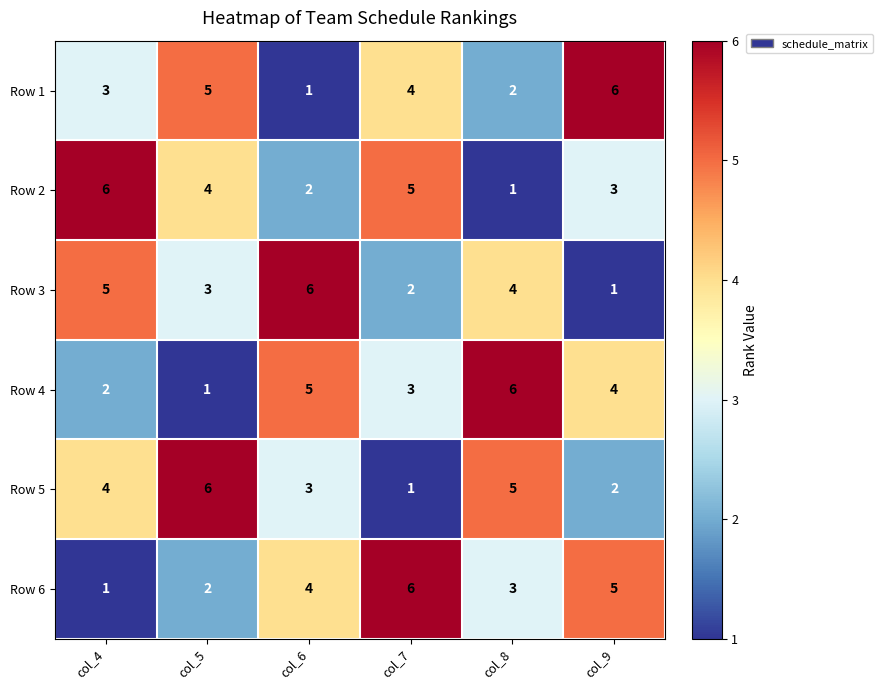

What is the greatest value displayed?

6